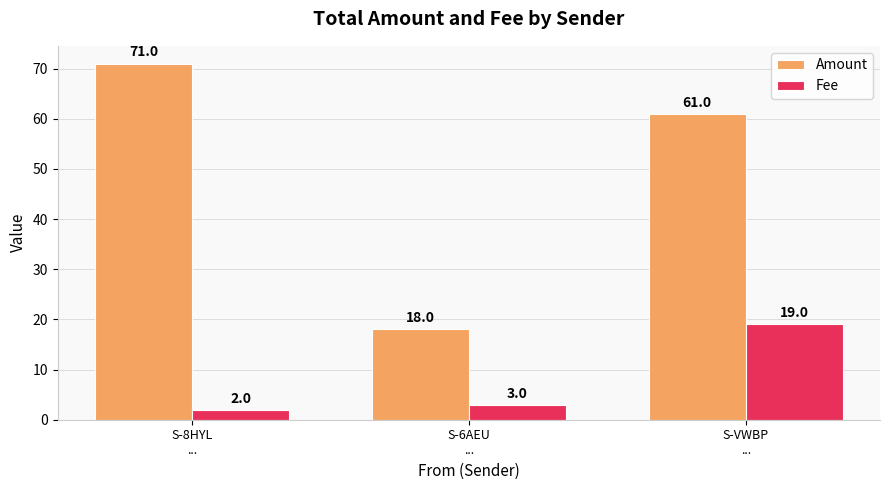

Rank the series by their maximum value, from highest to lowest.

Amount, Fee